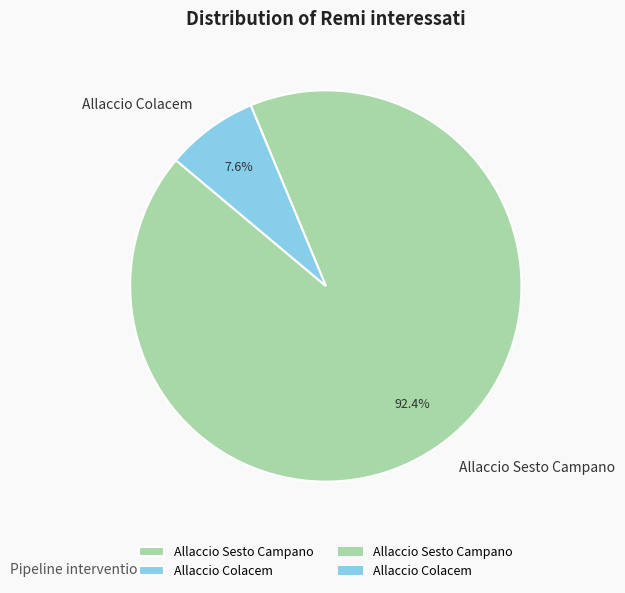

What is the largest slice in the pie chart?

Allaccio Sesto Campano